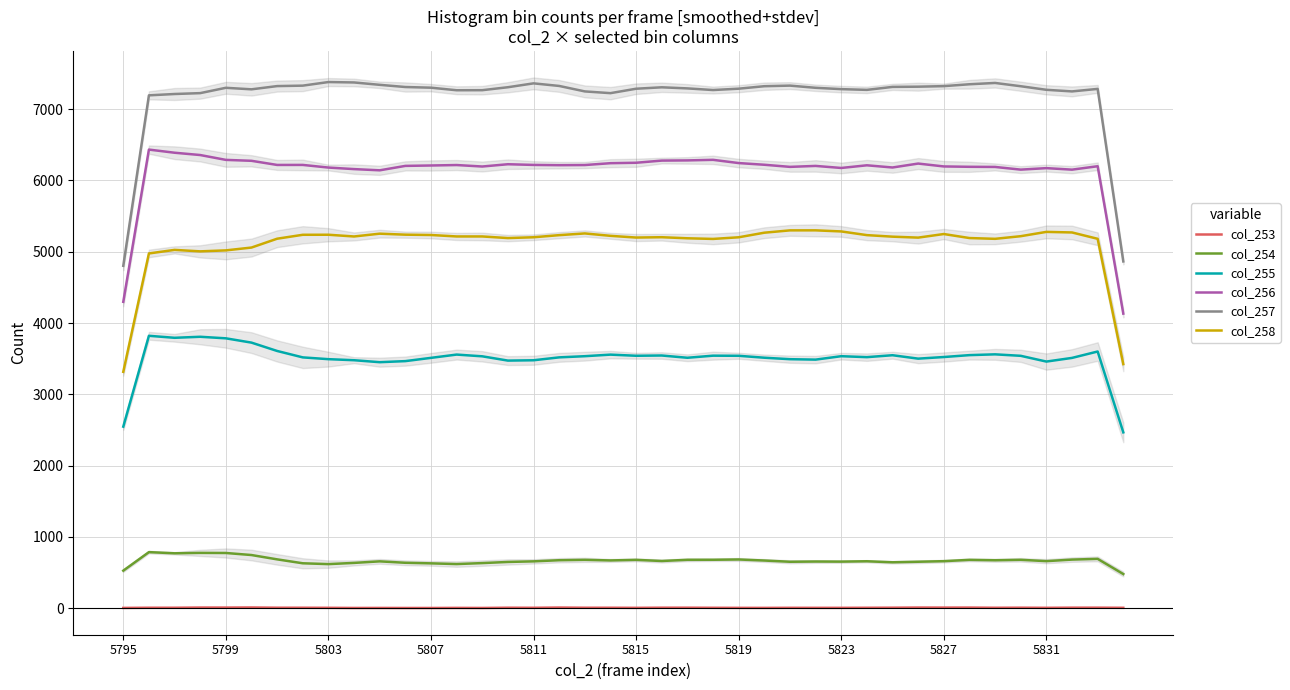

What is the value of the col_254 point at the 20th from the left?

671.3